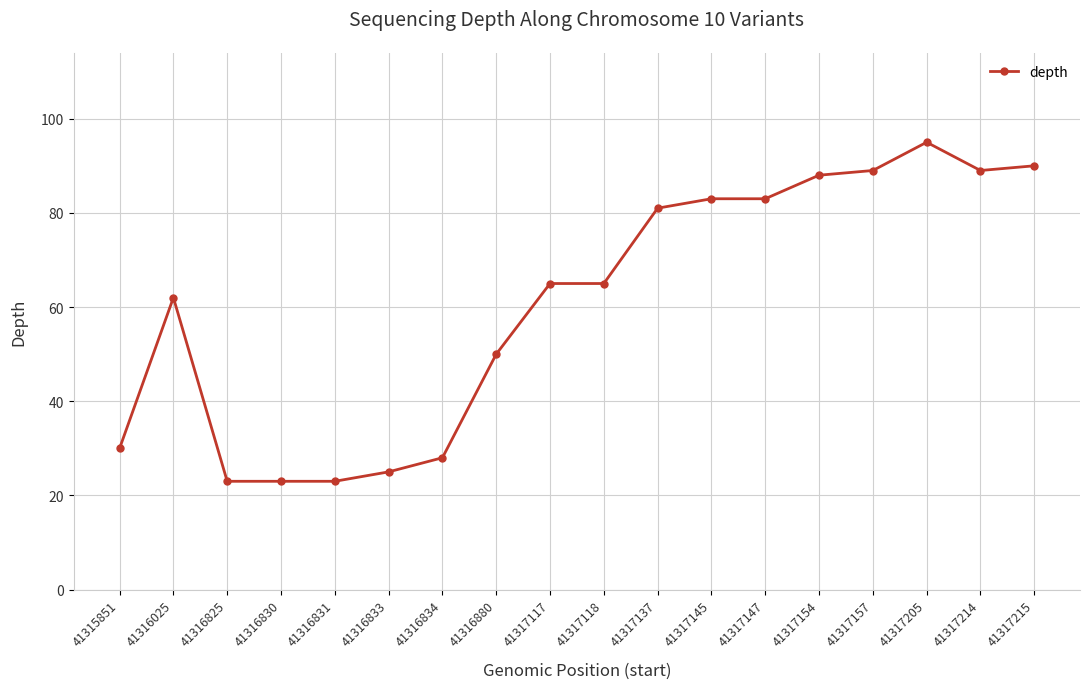

Where is the first local maximum?

41316025